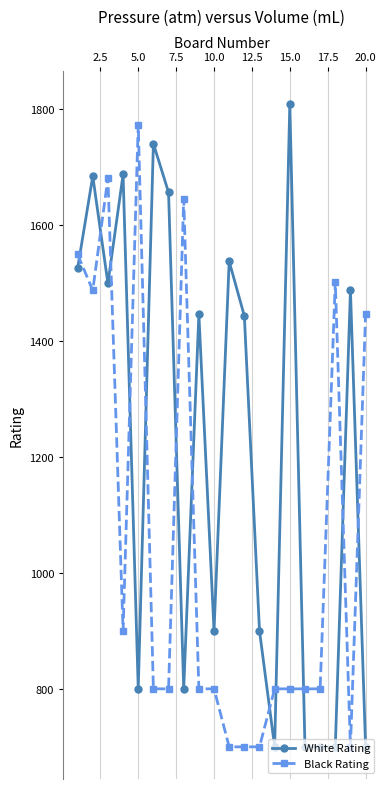

What are all the series names shown in the legend?

White Rating, Black Rating